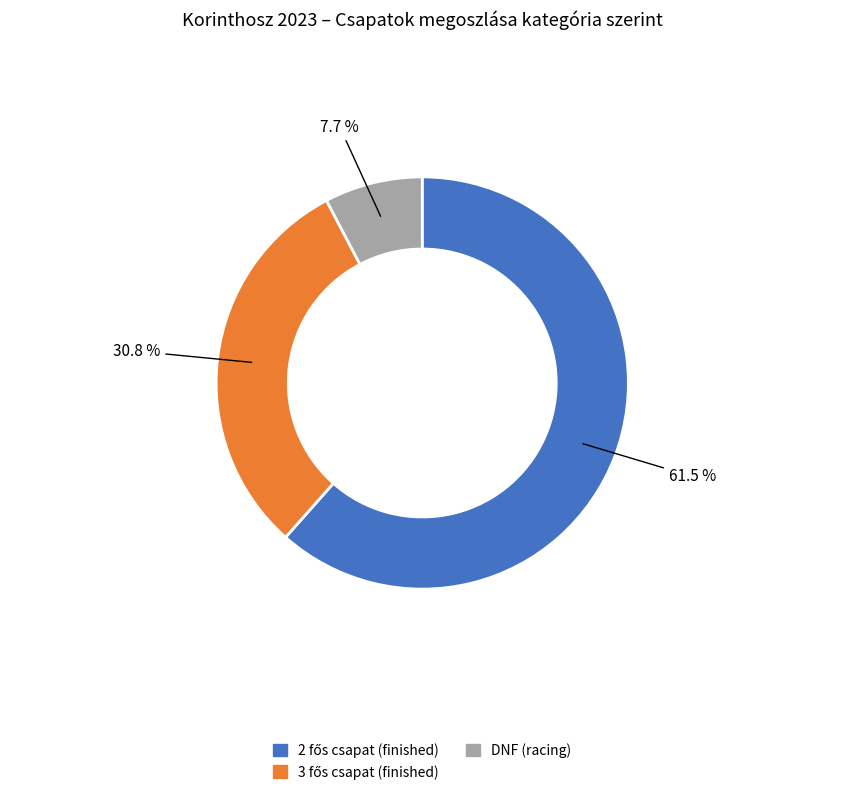

To the nearest percent, what is the difference between the largest and smallest slice percentages?

54%